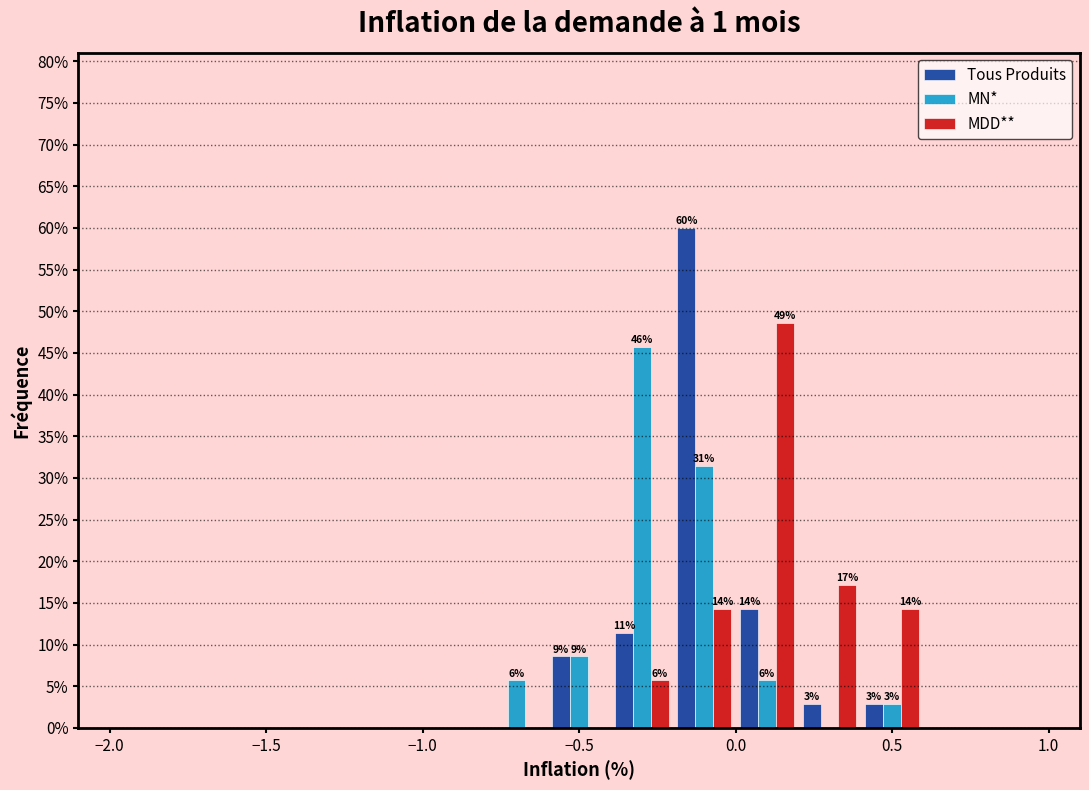

In the Tous Produits series, which range on the x-axis has the tallest bar?

-0.2 to 0.0